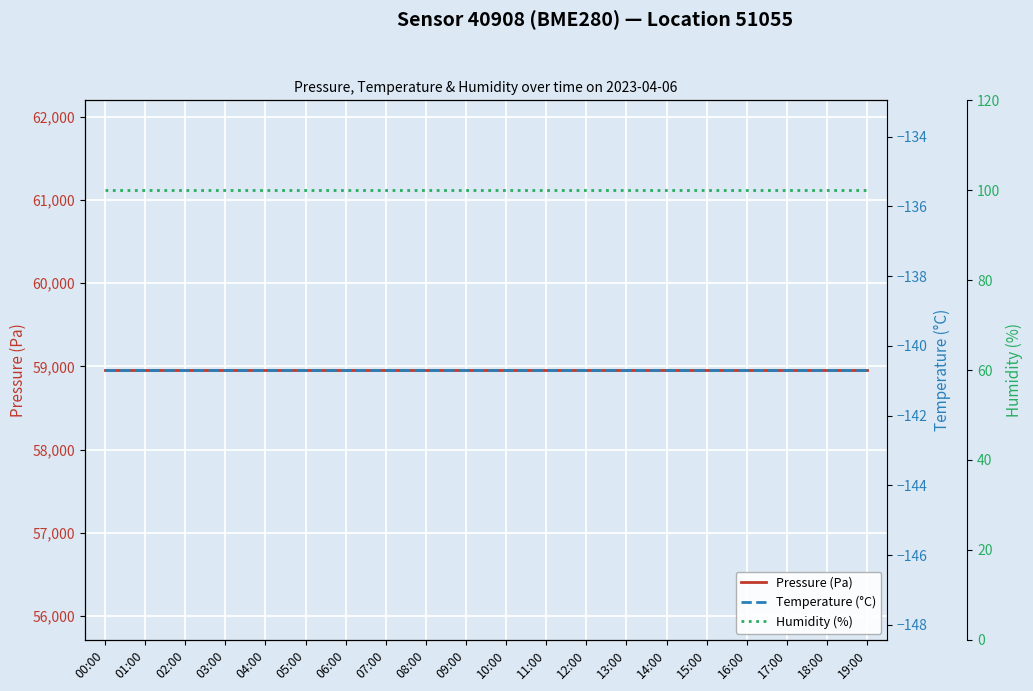

What is the label of the 14th point from the right?

06:00